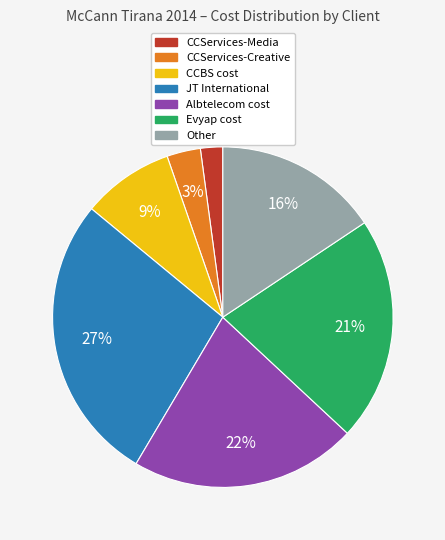

Which slice is the largest?

JT International